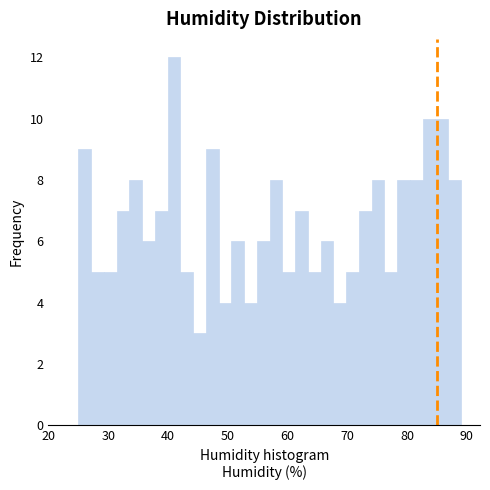

Around what value on the x-axis is the tallest bar? Give the approximate position of its centre, as read against the axis.

41